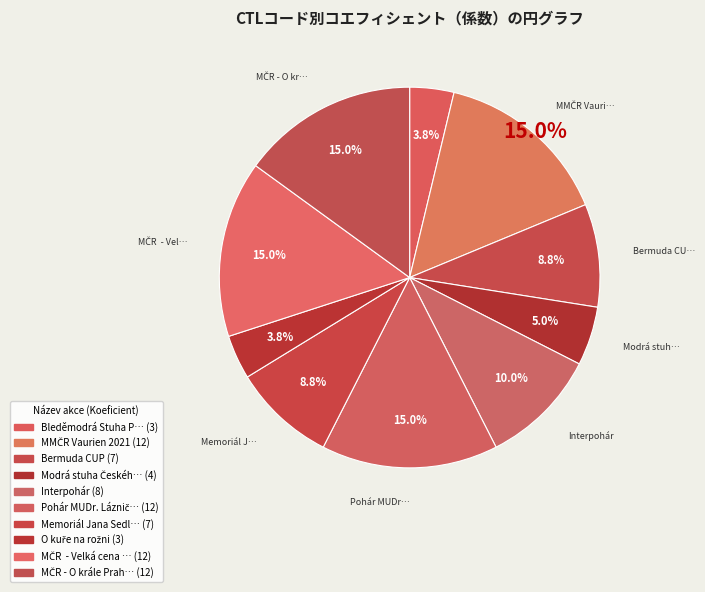

Count the number of slices in the pie.

10